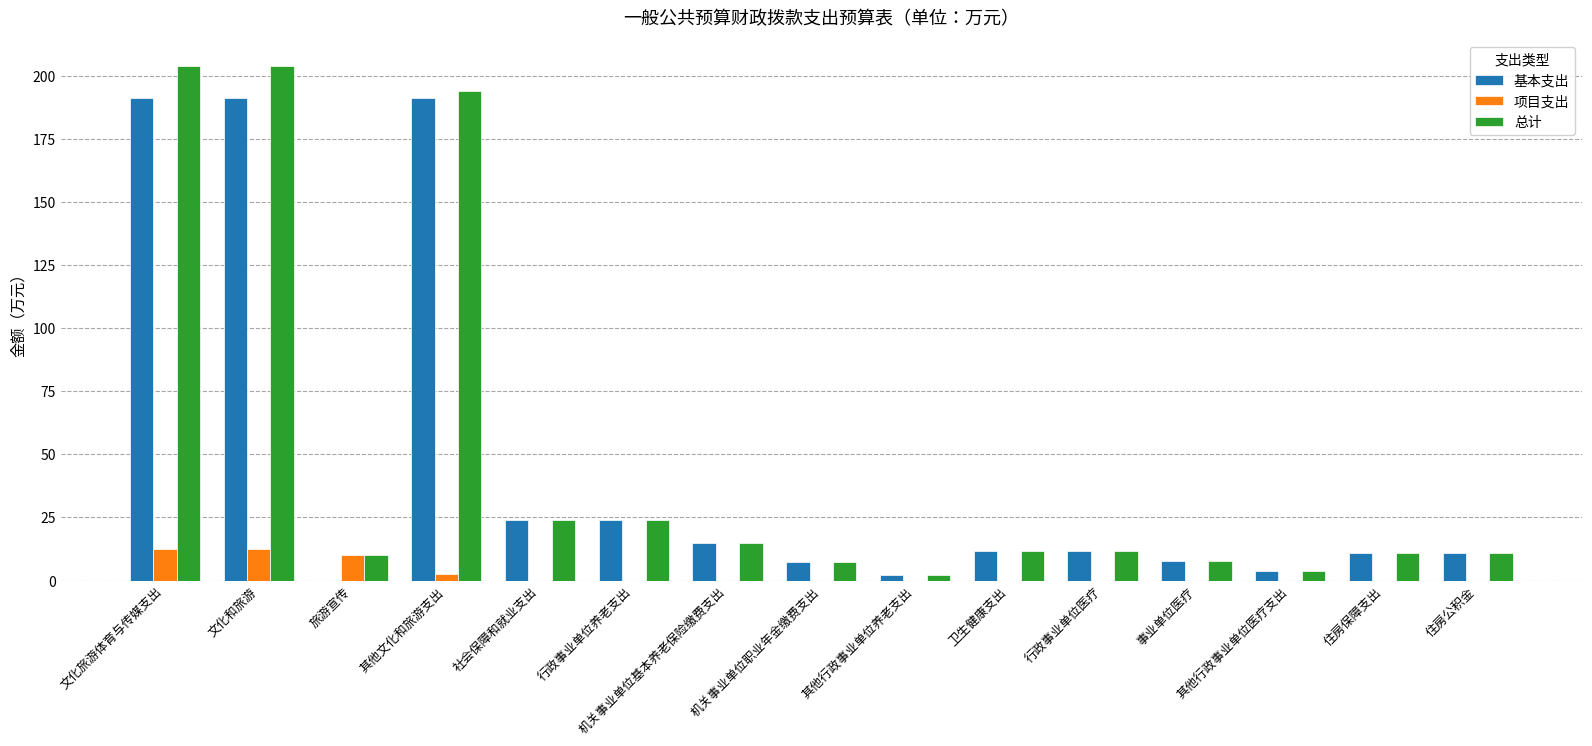

Which series changed the most between 文化和旅游 and 住房公积金?

总计